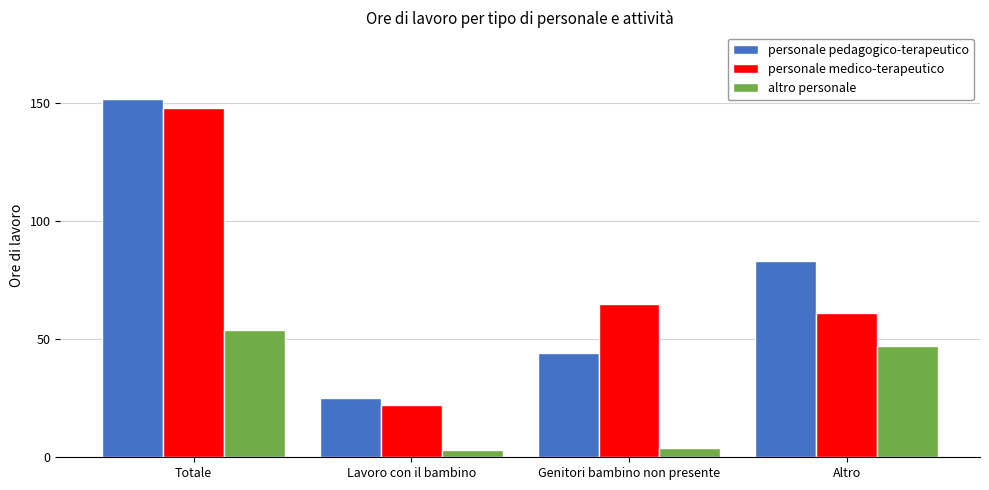

Which series changed the most between Totale and Lavoro con il bambino?

personale pedagogico-terapeutico